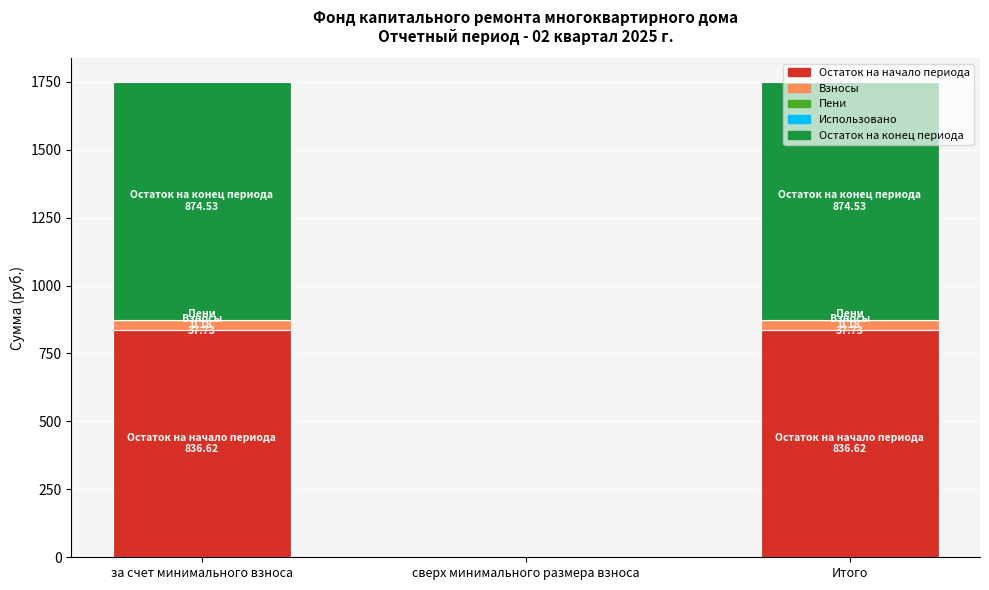

What is the highest value of the Остаток на начало периода series?

836.6